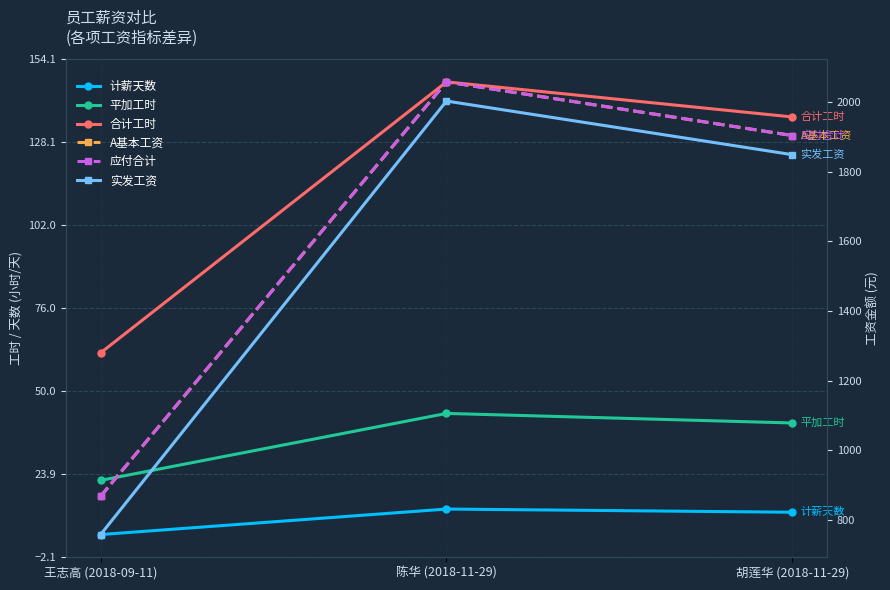

At which label does 平加工时 reach its peak?

陈华 (2018-11-29)